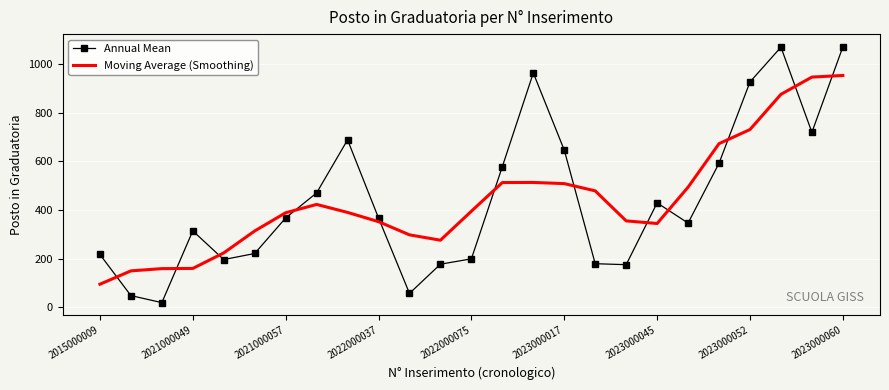

Which series has the widest spread of values?

Annual Mean